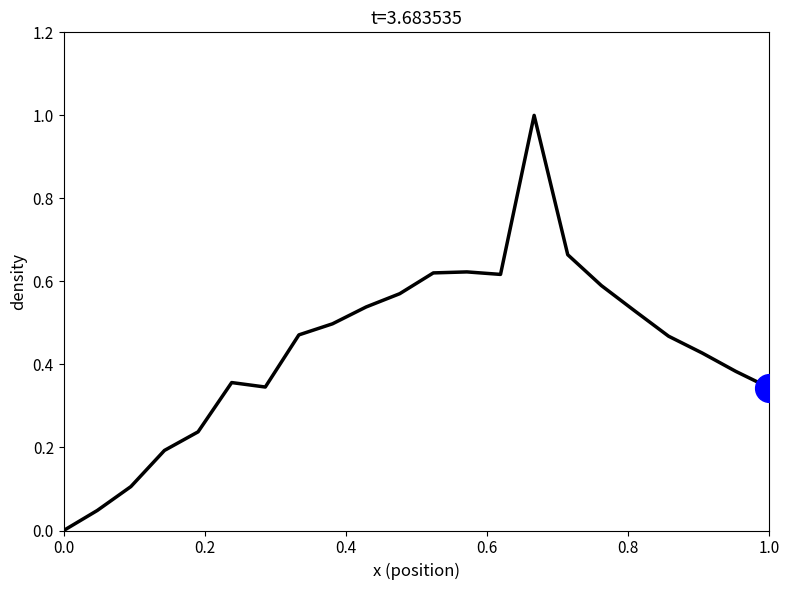

What is the difference between the maximum and minimum values?

1.0